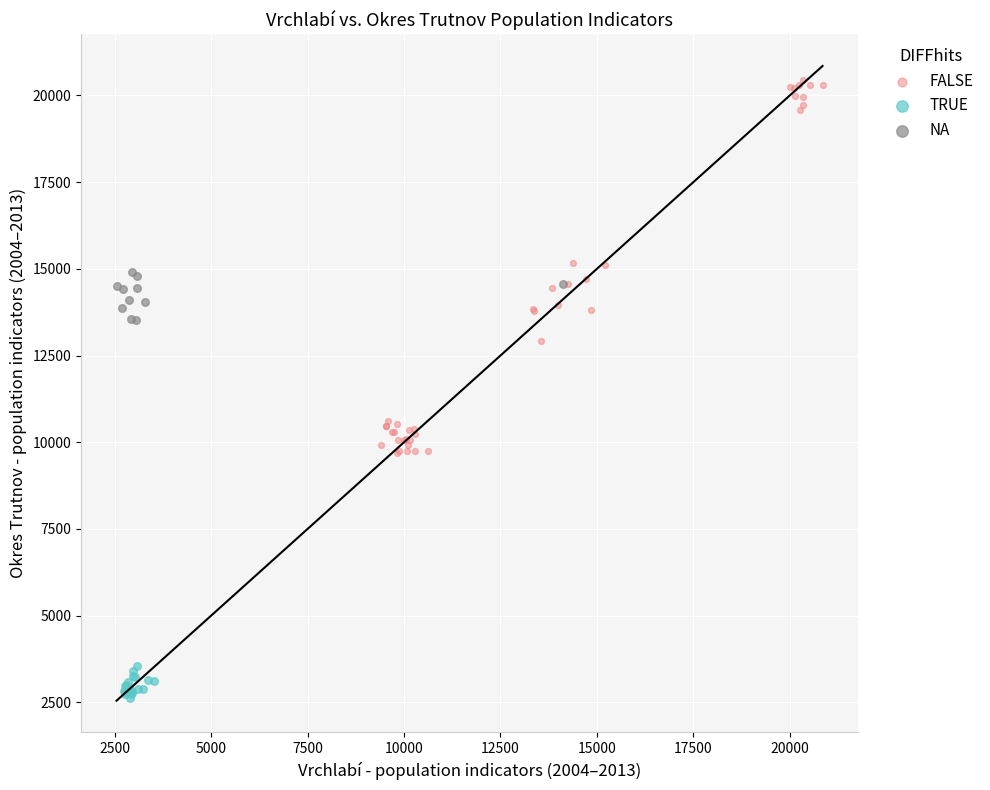

Which series contains the highest Y value?

FALSE